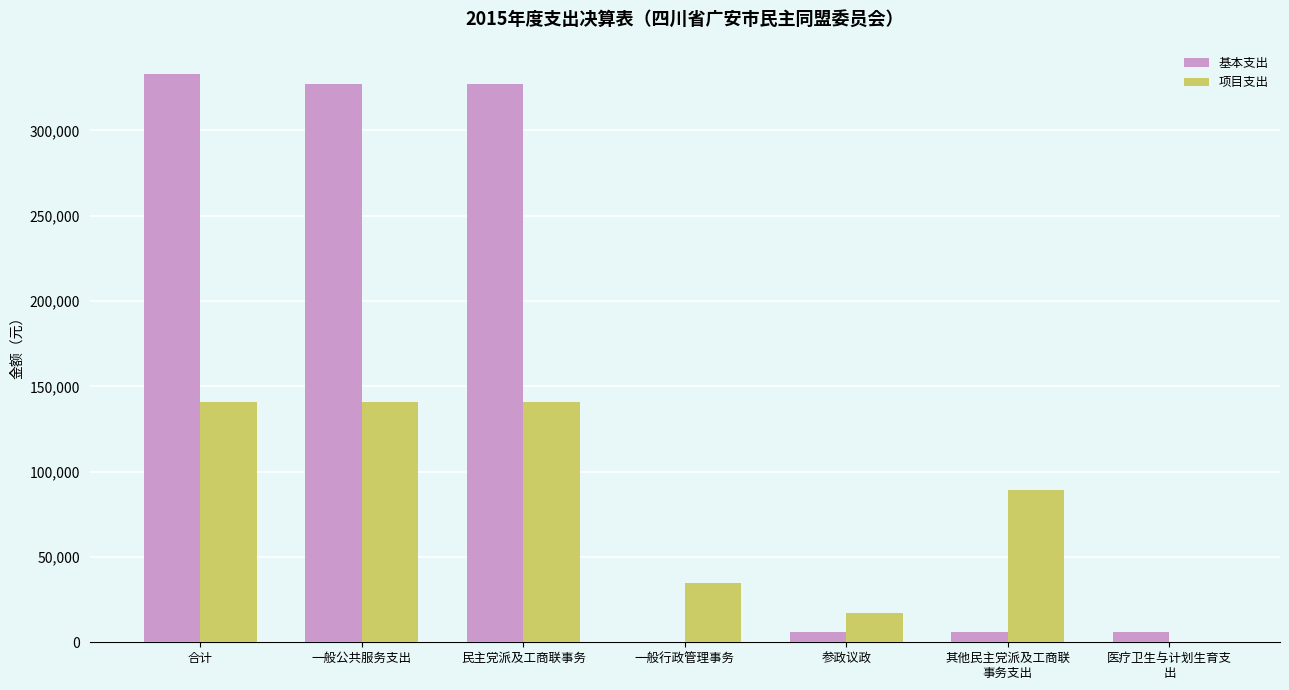

Are the bars horizontal?

No